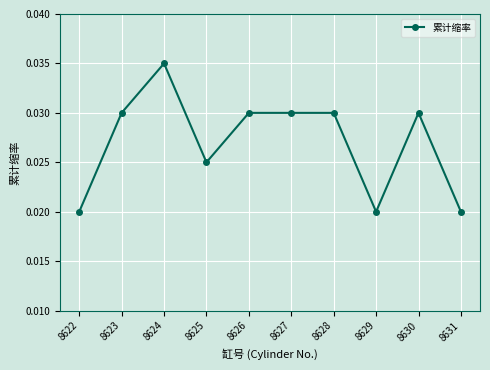

Does the chart have visible grid lines?

Yes